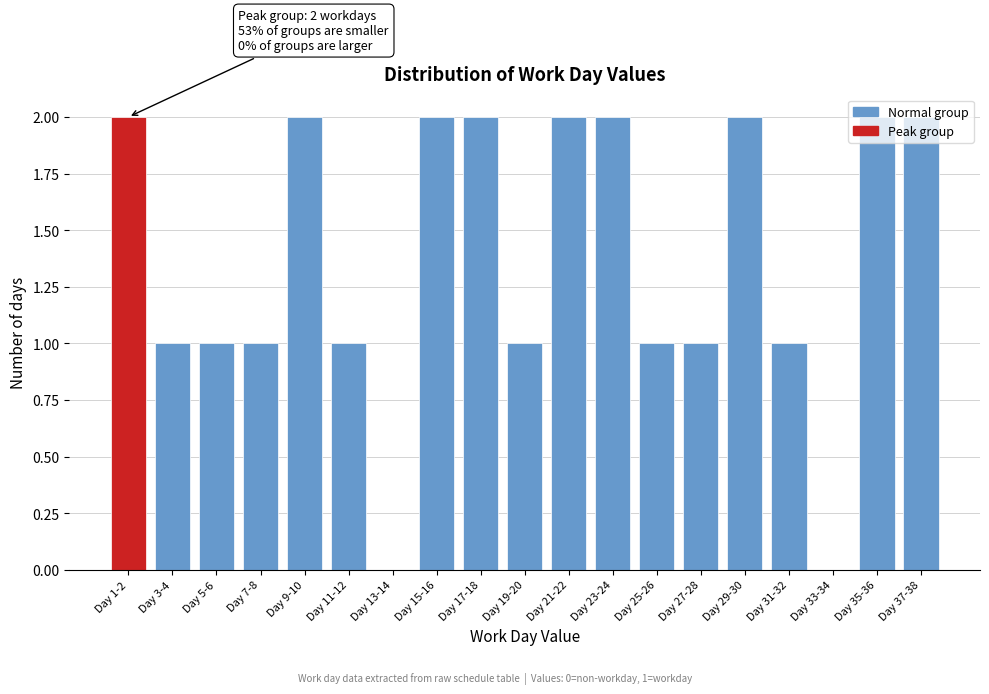

What is the sum of all values?

26